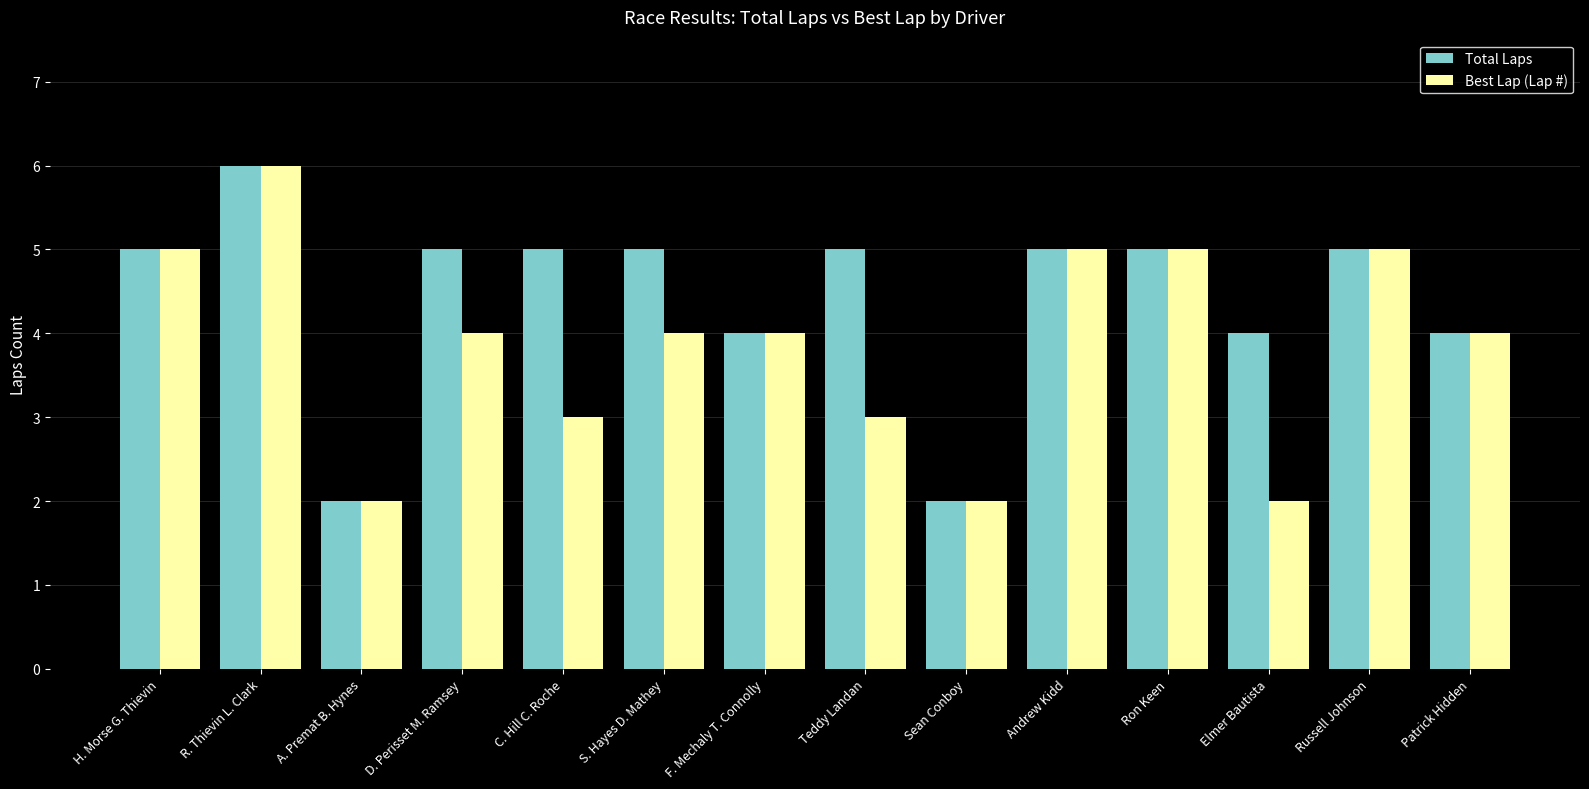

What value does the Total Laps series have at D. Perisset M. Ramsey?

5